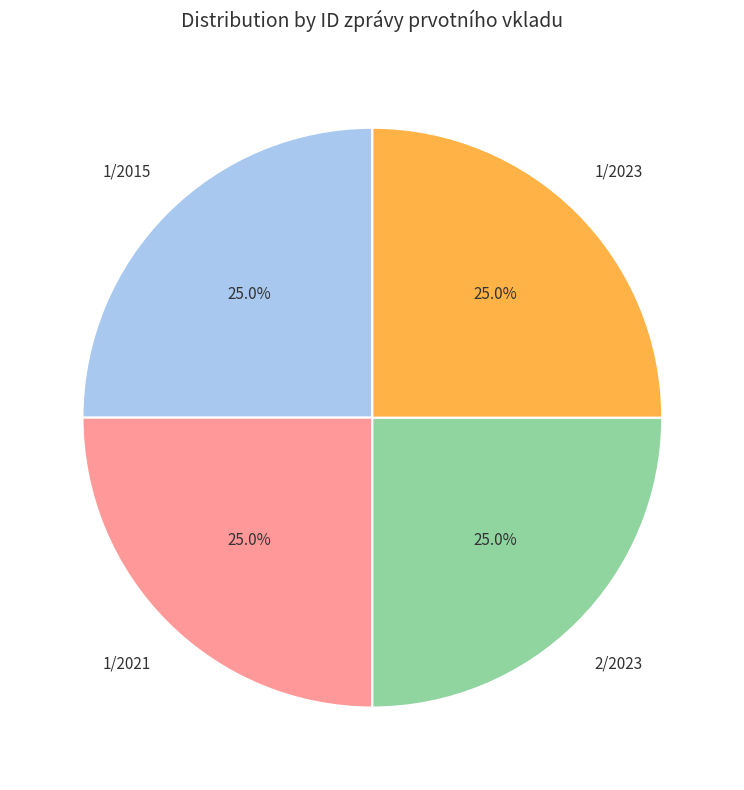

Count the number of slices in the pie.

4